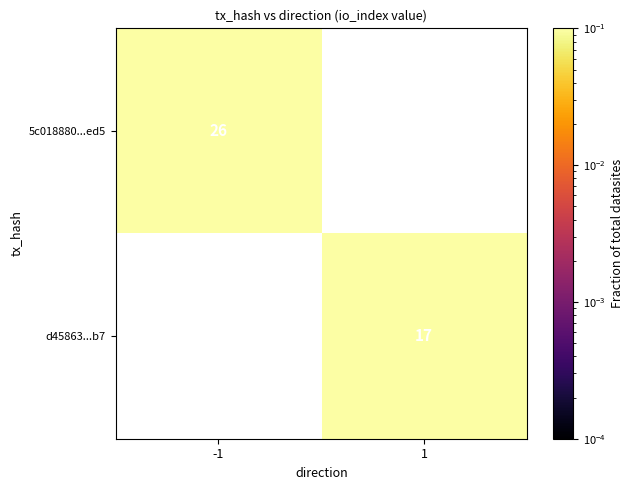

At which category does the chart reach its peak across all series?

-1